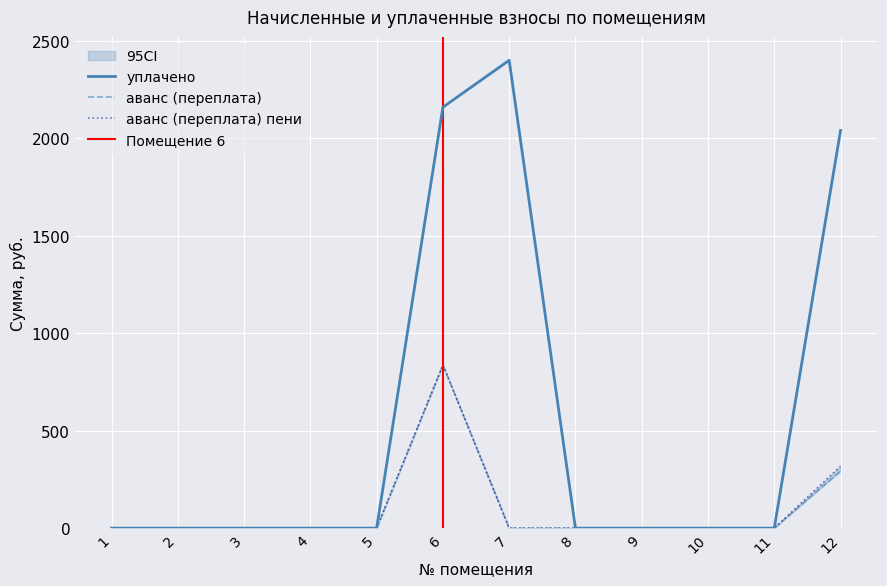

Count the number of categories in the chart.

12